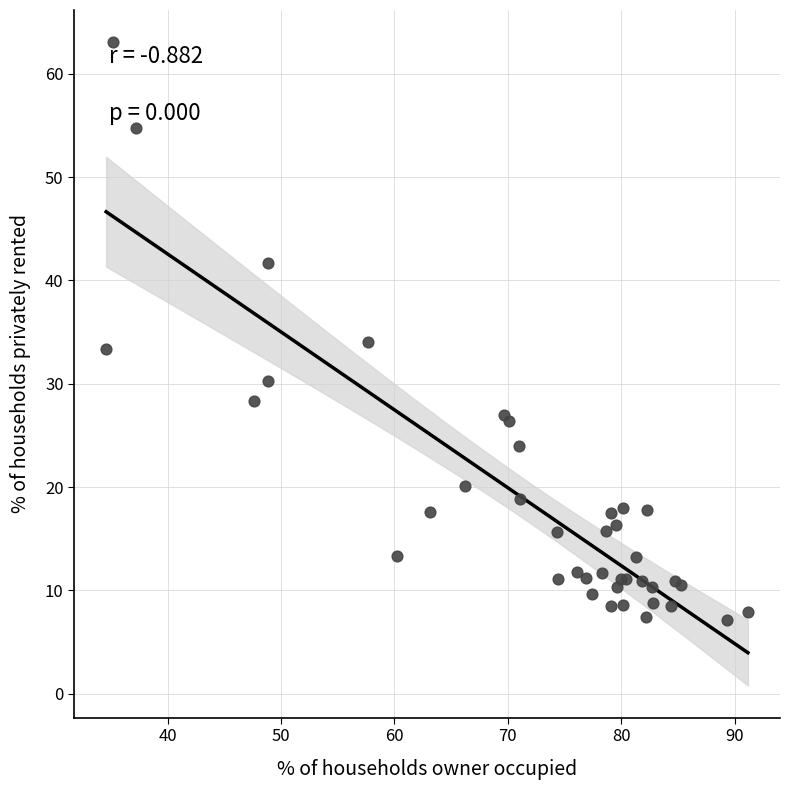

What Y value in the scatter plot is closest to 35?

34.1